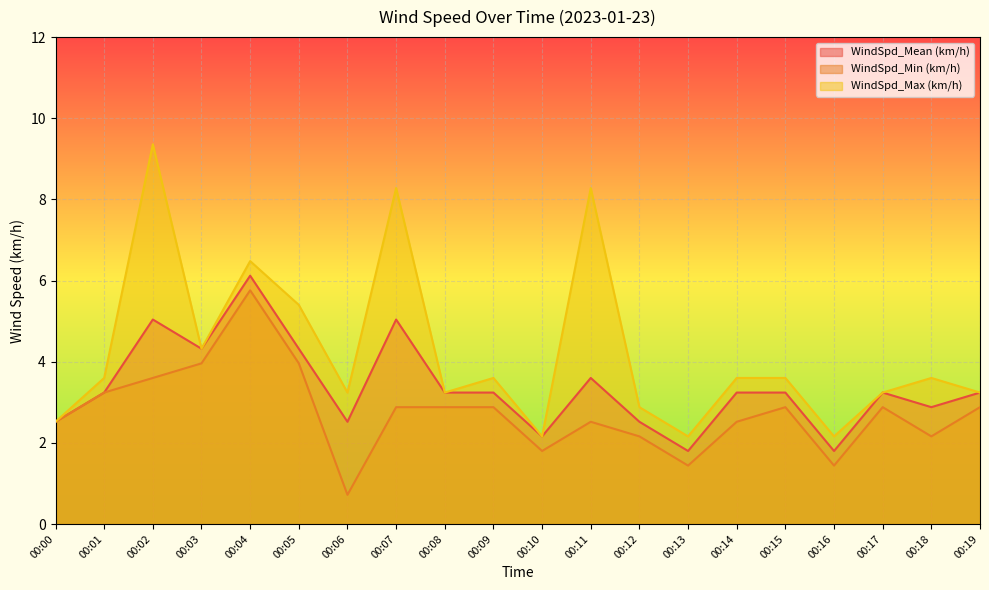

What is the difference between the highest and lowest values at 00:07?

5.4